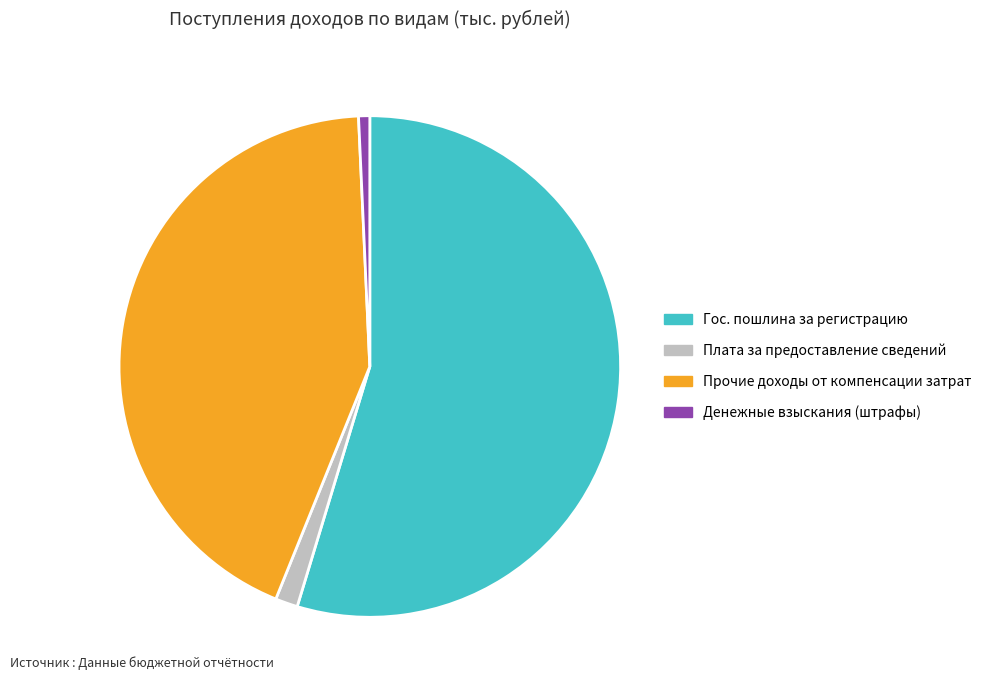

How many segments does this pie chart have?

4